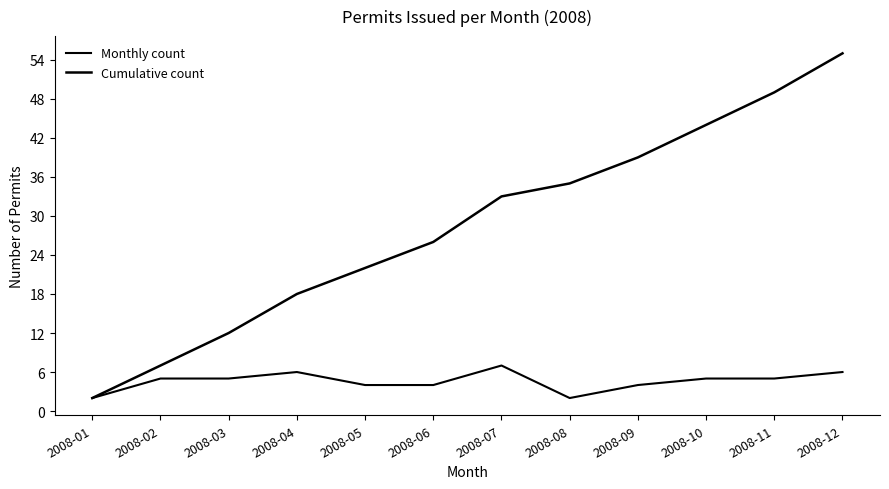

Where does the Monthly count series first go above 5?

2008-04